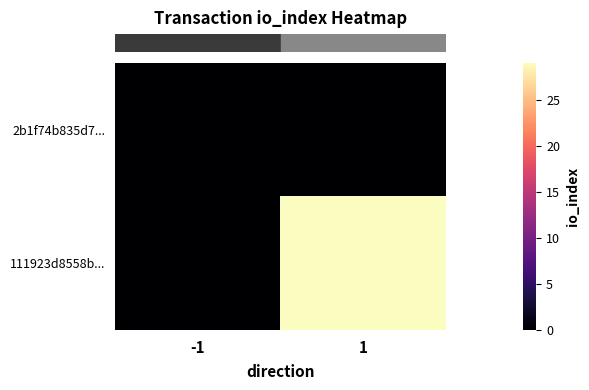

At -1, list the series in order from largest to smallest.

row_0, row_1